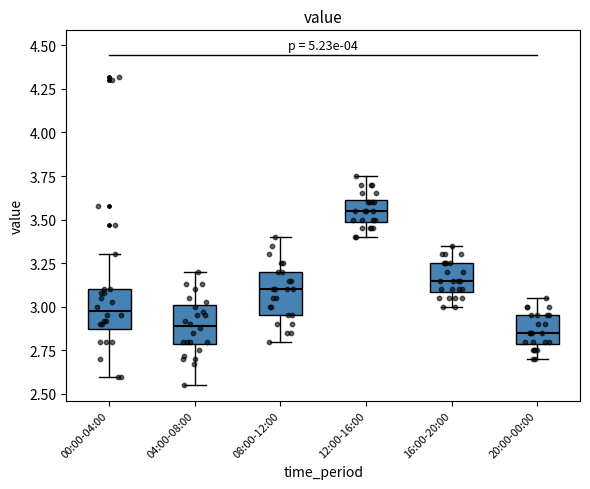

Where does the upper whisker of the box for 16:00-20:00 end on the y-axis? The values are not printed on the chart, so give them approximately, as read against the axis.

3.35